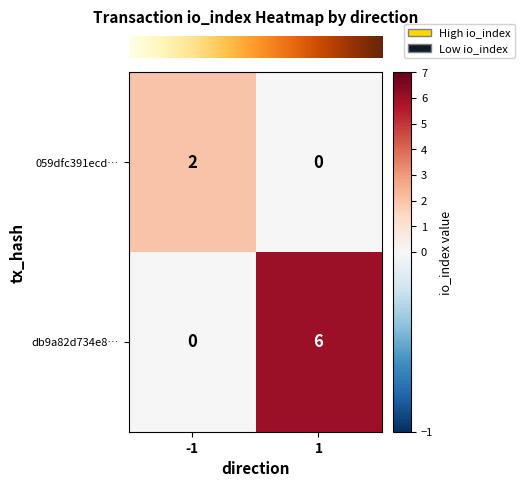

What is the sum of all db9a82d734e8… values?

6